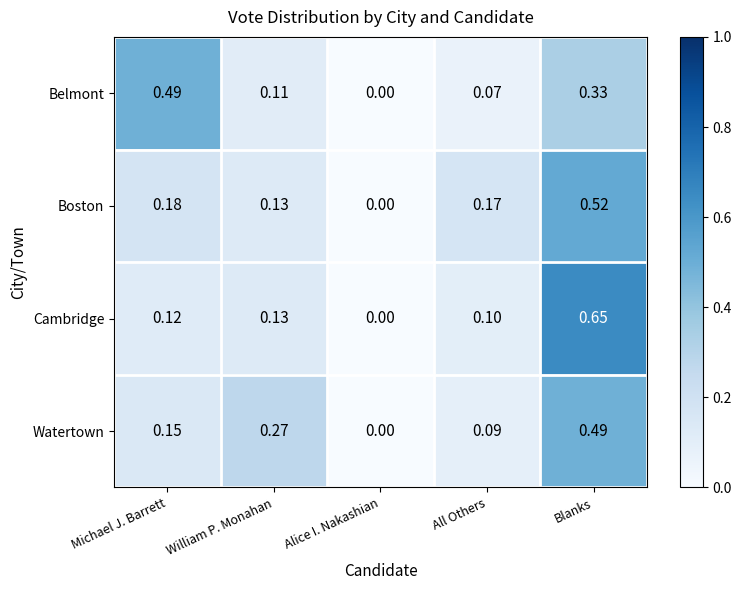

List the labels in order of Cambridge value, smallest first.

Alice I. Nakashian, All Others, Michael J. Barrett, William P. Monahan, Blanks